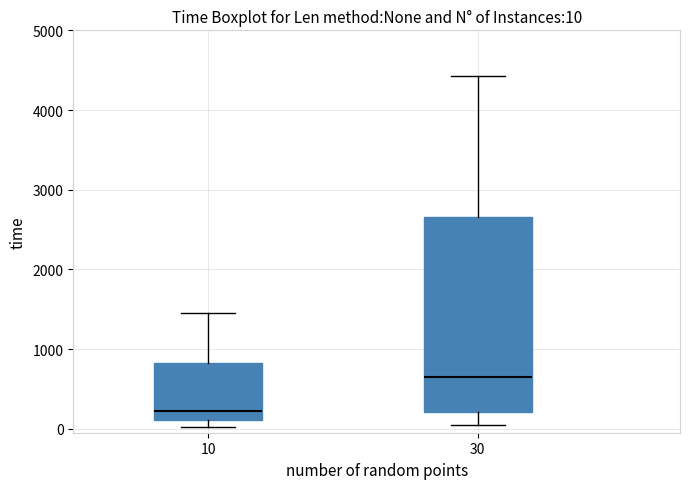

Which box has the lowest median line?

10